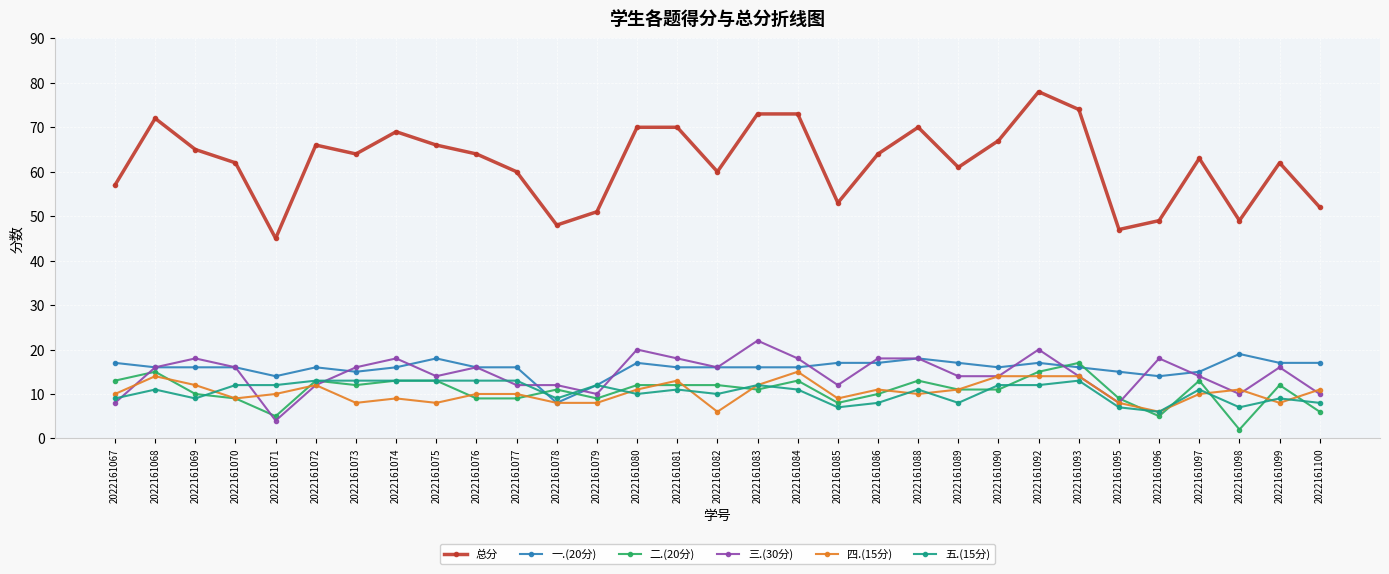

After their last crossing, which series has the higher values: 一.(20分) or 三.(30分)?

一.(20分)